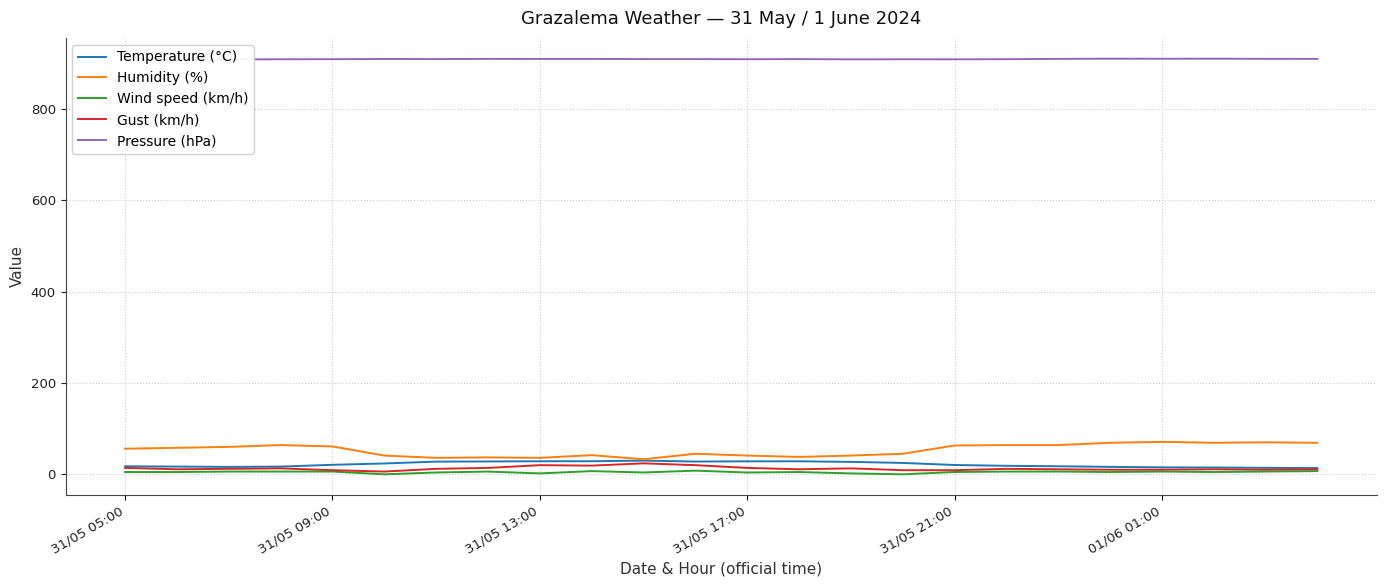

List the series in order of their peak value, highest first.

Pressure (hPa), Humidity (%), Temperature (°C), Gust (km/h), Wind speed (km/h)